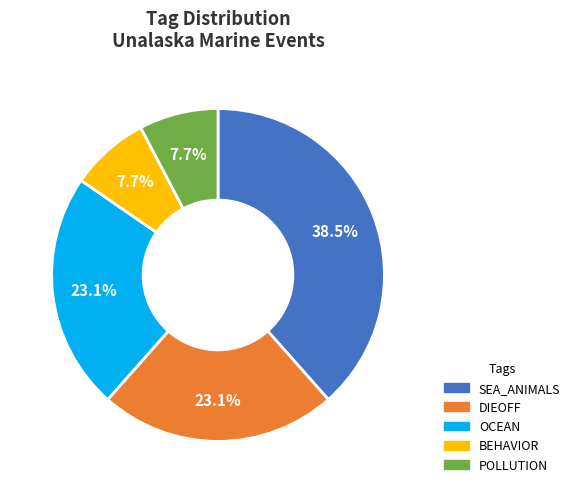

Does any single category account for the majority?

No